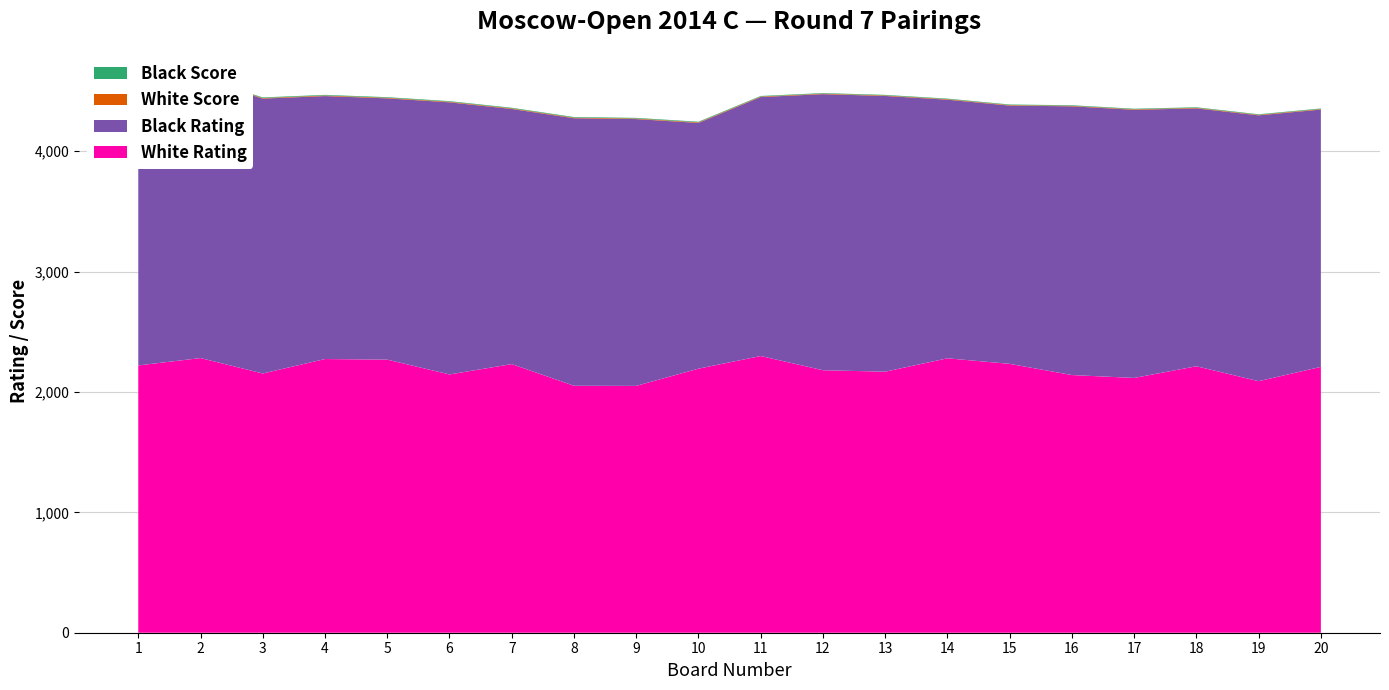

Reading left to right, what are all the values shown in this chart?

White Rating: 1=2220.0	2=2281.0	3=2153.0	4=2273.0	5=2268.0	6=2145.0	7=2231.0	8=2051.0	9=2050.0	10=2193.0	11=2298.0	12=2180.0	13=2168.0	14=2279.0	15=2233.0	16=2140.0	17=2116.0	18=2213.0	19=2089.0	20=2208.0
Black Rating: 1=2277.0	2=2319.0	3=2283.0	4=2184.0	5=2170.0	6=2260.0	7=2119.0	8=2222.0	9=2216.0	10=2041.0	11=2151.0	12=2293.0	13=2290.0	14=2148.0	15=2145.0	16=2232.0	17=2227.0	18=2142.0	19=2208.0	20=2137.0
White Score: 1=6.0	2=5.0	3=5.0	4=5.0	5=5.0	6=5.0	7=5.0	8=5.0	9=5.0	10=5.0	11=4.5	12=4.5	13=4.5	14=4.5	15=4.5	16=4.5	17=4.5	18=4.5	19=4.5	20=4.5
Black Score: 1=6.0	2=5.5	3=5.0	4=5.0	5=5.0	6=5.0	7=5.0	8=5.0	9=5.0	10=5.0	11=4.5	12=4.5	13=4.5	14=4.5	15=4.5	16=4.5	17=4.5	18=4.5	19=4.5	20=4.5